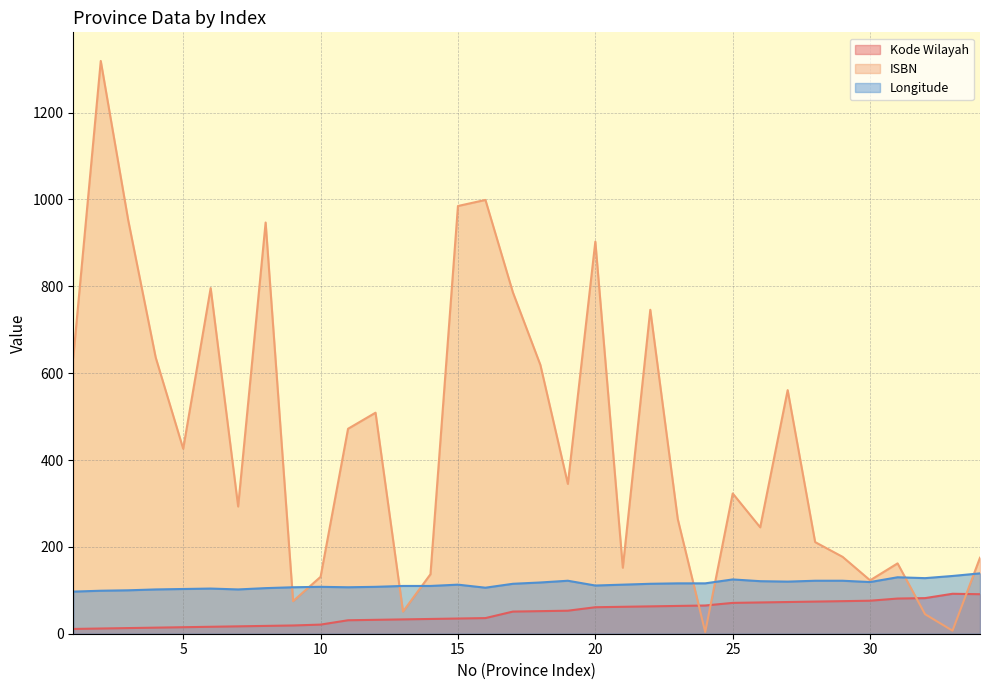

How many values in the Kode Wilayah series exceed 52?

16